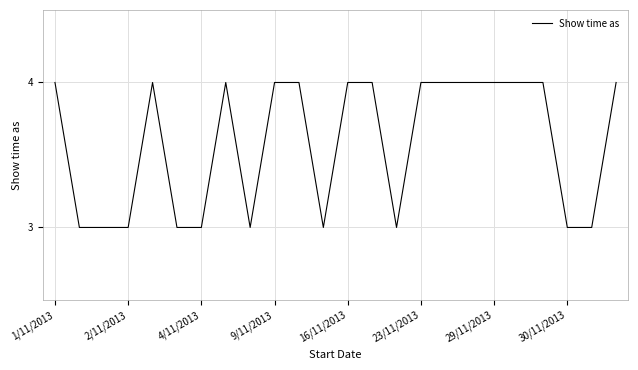

What is the greatest value displayed?

4